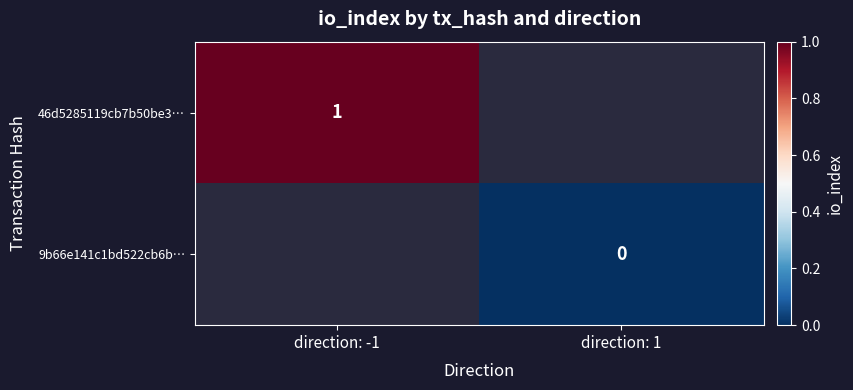

True or false: 46d5285119cb7b50be3… has a value of 1 at direction: -1.

True